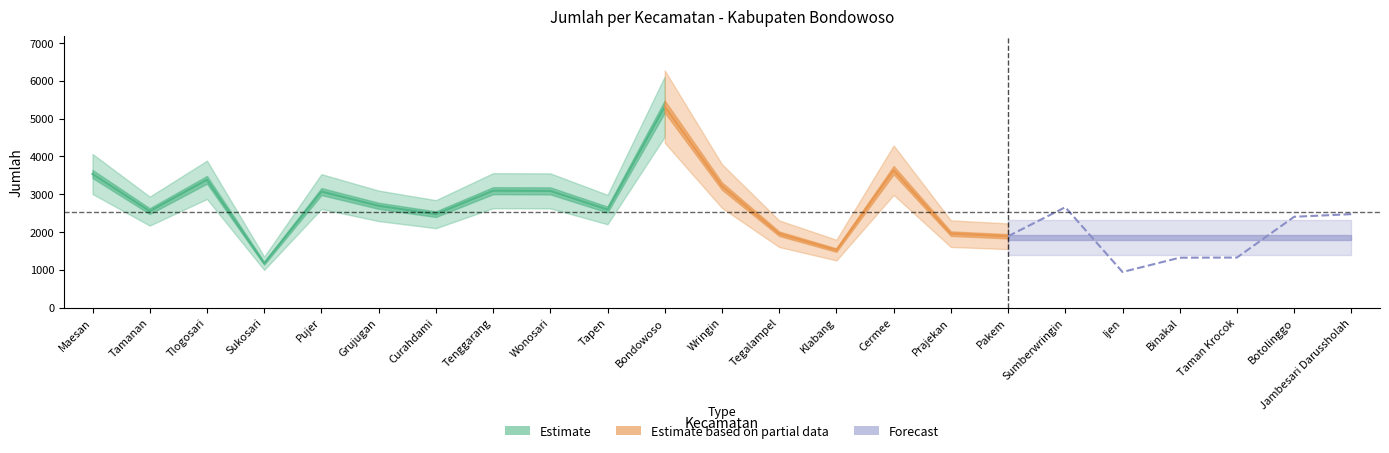

How many data points are less than 2553?

11